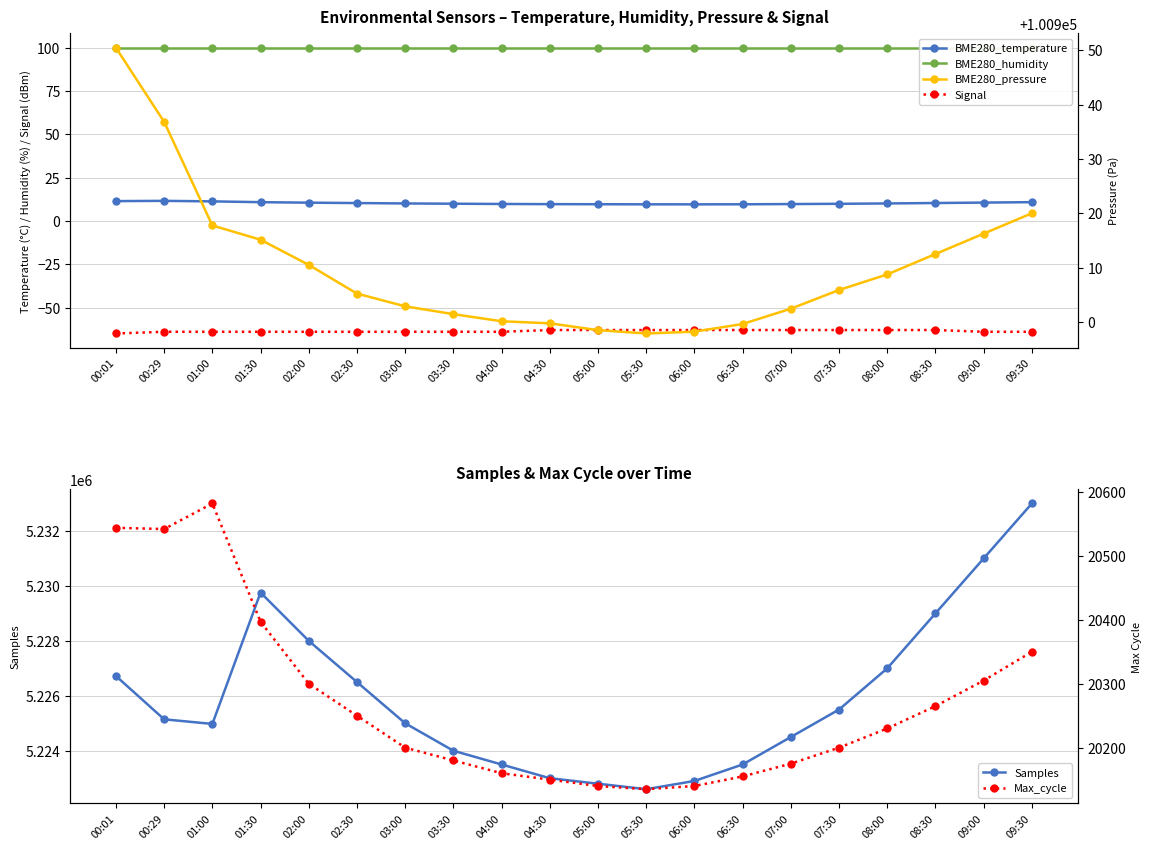

Reading left to right, extract all data points from this chart.

BME280_temperature: 00:01=11.4	00:29=11.6	01:00=11.3	01:30=10.8	02:00=10.6	02:30=10.3	03:00=10.1	03:30=9.9	04:00=9.8	04:30=9.7	05:00=9.7	05:30=9.6	06:00=9.6	06:30=9.6	07:00=9.8	07:30=9.9	08:00=10.1	08:30=10.3	09:00=10.6	09:30=10.8
BME280_humidity: 00:01=100.0	00:29=100.0	01:00=100.0	01:30=100.0	02:00=100.0	02:30=100.0	03:00=100.0	03:30=100.0	04:00=100.0	04:30=100.0	05:00=100.0	05:30=100.0	06:00=100.0	06:30=100.0	07:00=100.0	07:30=100.0	08:00=100.0	08:30=100.0	09:00=100.0	09:30=100.0
Signal: 00:01=-65.0	00:29=-64.0	01:00=-64.0	01:30=-64.0	02:00=-64.0	02:30=-64.0	03:00=-64.0	03:30=-64.0	04:00=-64.0	04:30=-63.0	05:00=-63.0	05:30=-63.0	06:00=-63.0	06:30=-63.0	07:00=-63.0	07:30=-63.0	08:00=-63.0	08:30=-63.0	09:00=-64.0	09:30=-64.0
BME280_pressure: 00:01=100950.4	00:29=100936.8	01:00=100917.8	01:30=100915.1	02:00=100910.5	02:30=100905.2	03:00=100902.9	03:30=100901.4	04:00=100900.1	04:30=100899.8	05:00=100898.5	05:30=100897.9	06:00=100898.2	06:30=100899.6	07:00=100902.4	07:30=100905.9	08:00=100908.8	08:30=100912.5	09:00=100916.2	09:30=100920.0
Samples: 00:01=5226720.0	00:29=5225144.0	01:00=5224976.0	01:30=5229758.0	02:00=5228000.0	02:30=5226500.0	03:00=5225000.0	03:30=5224000.0	04:00=5223500.0	04:30=5223000.0	05:00=5222800.0	05:30=5222600.0	06:00=5222900.0	06:30=5223500.0	07:00=5224500.0	07:30=5225500.0	08:00=5227000.0	08:30=5229000.0	09:00=5231000.0	09:30=5233000.0
Max_cycle: 00:01=20544.0	00:29=20542.0	01:00=20582.0	01:30=20397.0	02:00=20300.0	02:30=20250.0	03:00=20200.0	03:30=20180.0	04:00=20160.0	04:30=20150.0	05:00=20140.0	05:30=20135.0	06:00=20140.0	06:30=20155.0	07:00=20175.0	07:30=20200.0	08:00=20230.0	08:30=20265.0	09:00=20305.0	09:30=20350.0